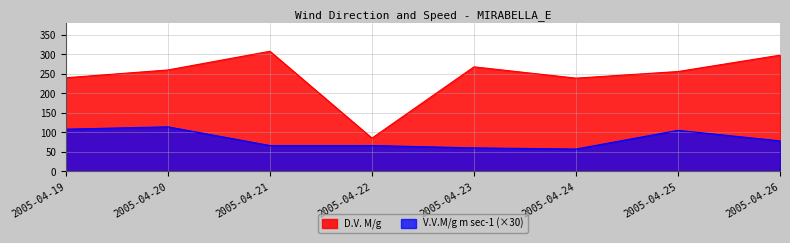

Which series has the largest total across all categories?

D.V. M/g